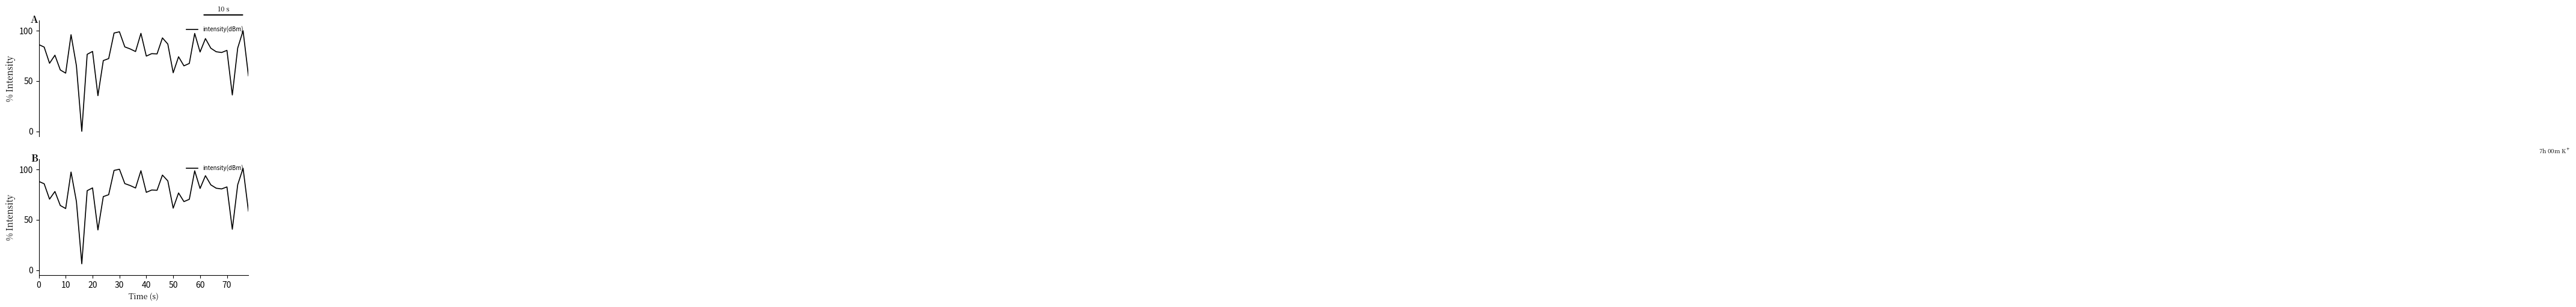

Is it true that the value at 70 is 82.7?

True